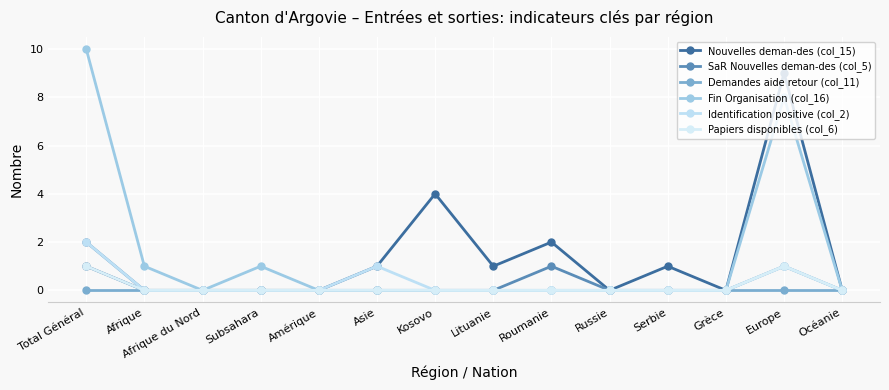

True or false: SaR Nouvelles deman-des (col_5) and Identification positive (col_2) cross at least once.

False